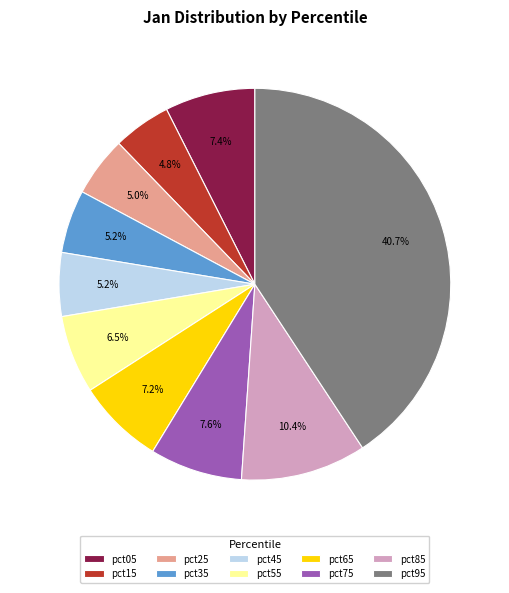

Which slice is the largest?

pct95